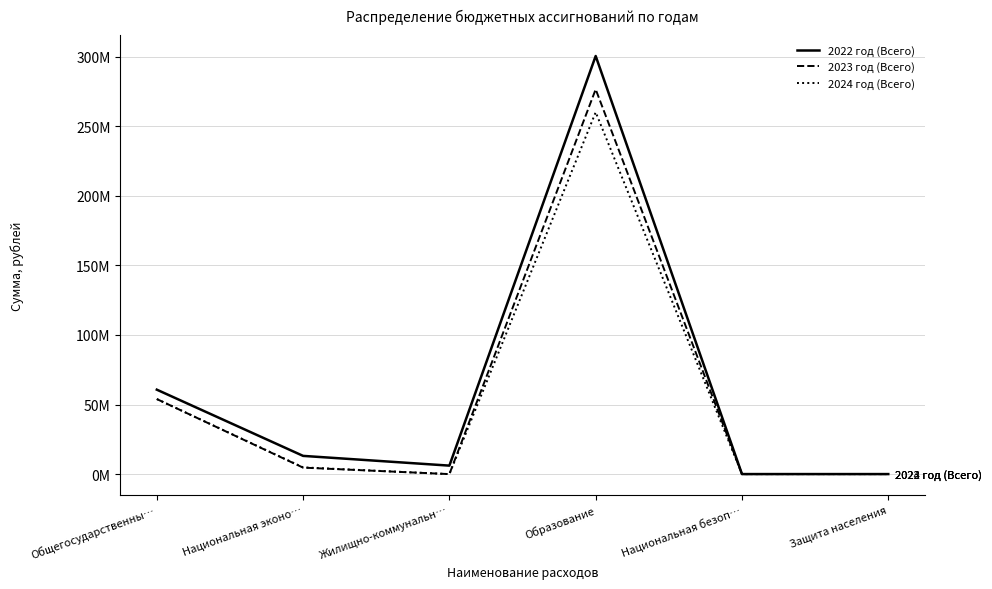

Rank the series by their average value, from lowest to highest.

2024 год (Всего), 2023 год (Всего), 2022 год (Всего)